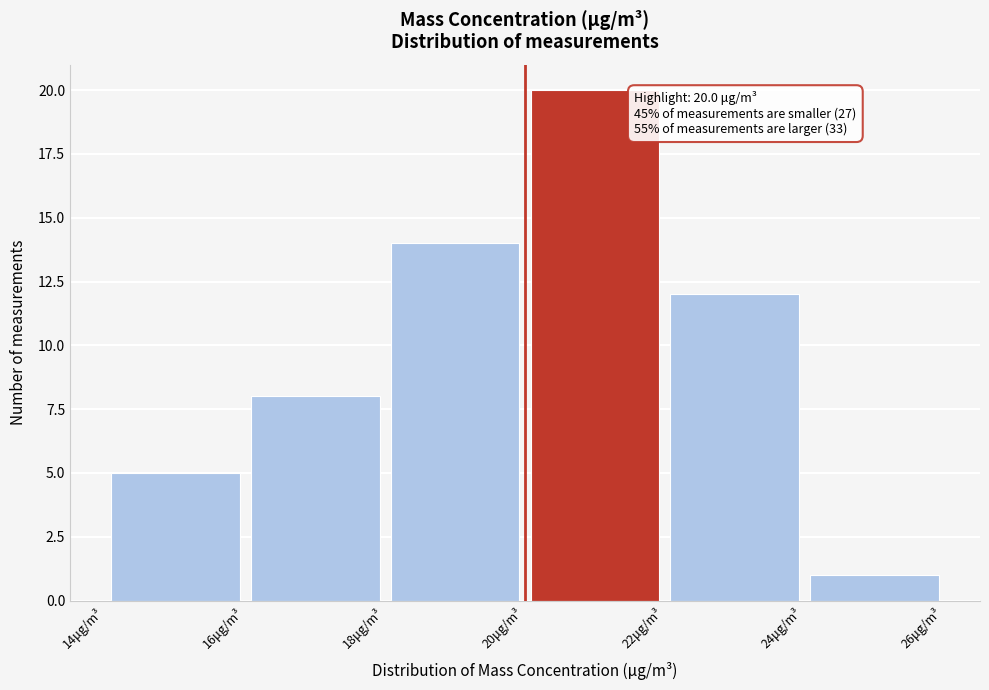

Over which range of the x-axis is the bar tallest?

20 to 22